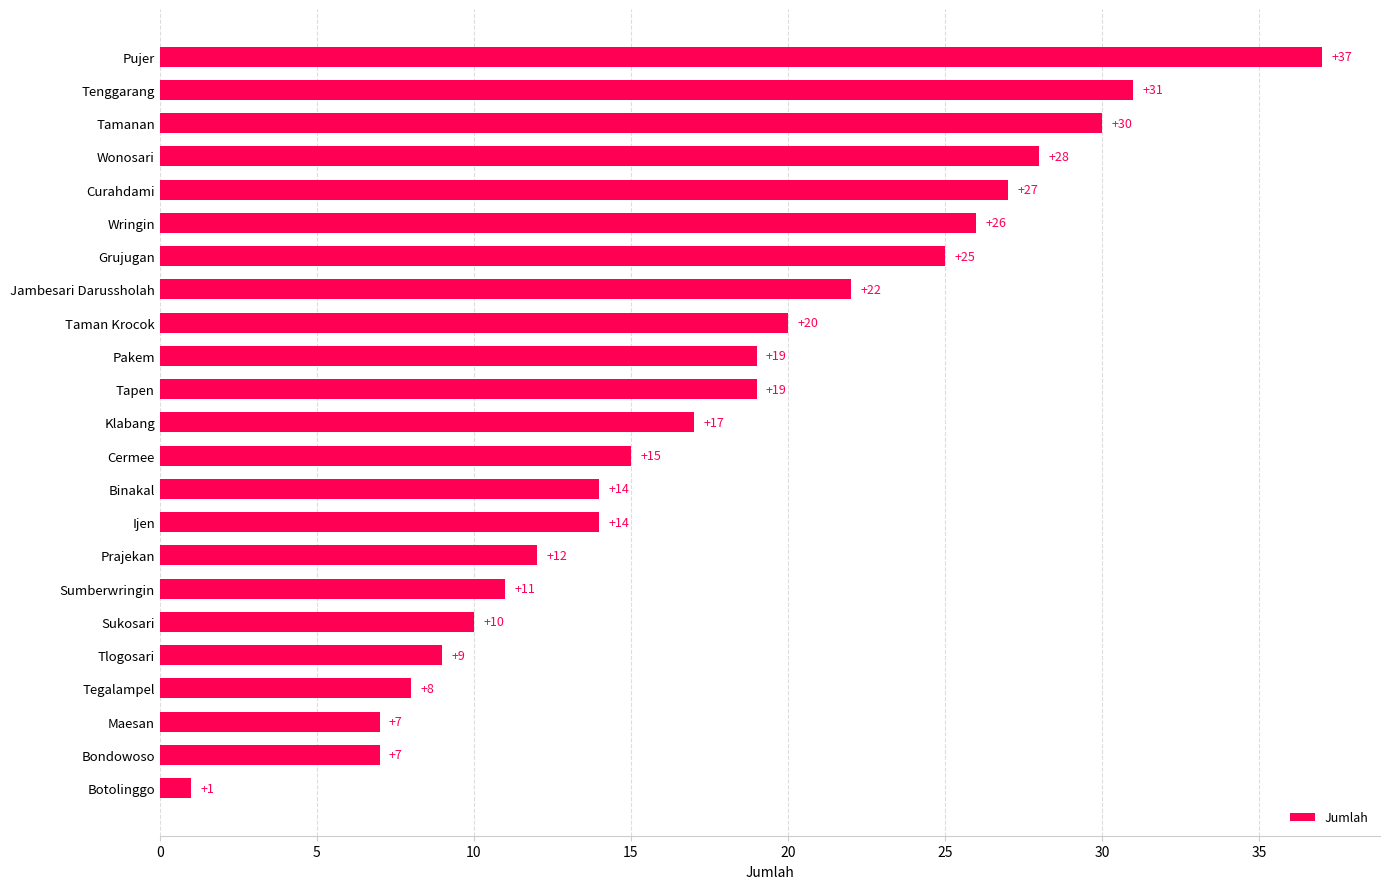

What is the smallest value displayed?

1